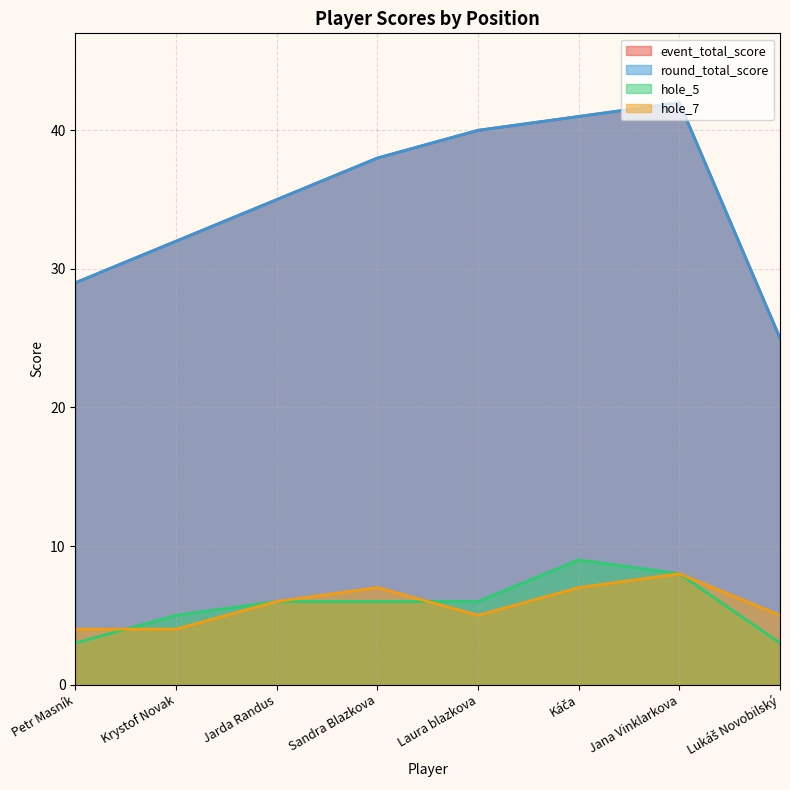

True or false: event_total_score and hole_7 cross at least once.

False